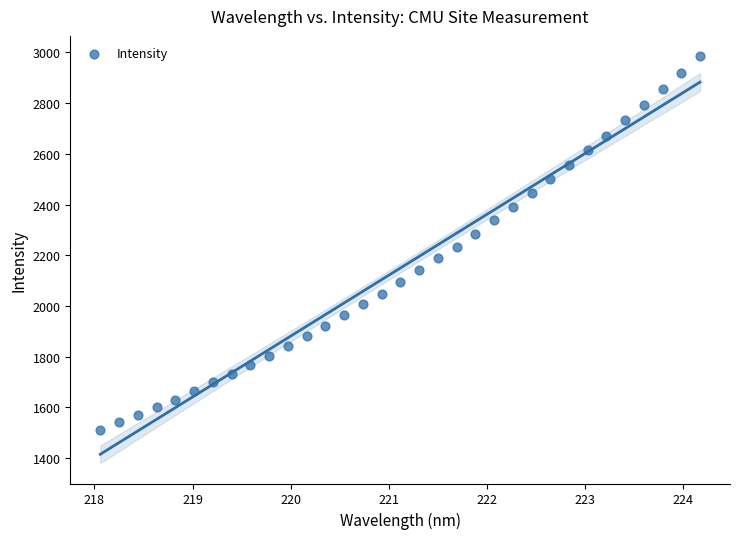

What is the range of Y values (max minus min)?

1472.7